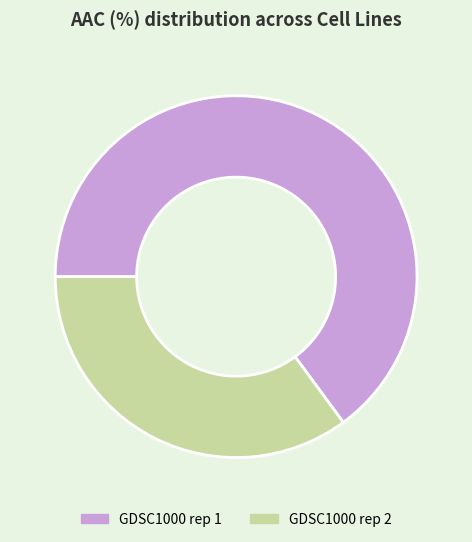

Combined, do GDSC1000 rep 2 and GDSC1000 rep 1 account for over 50%?

Yes